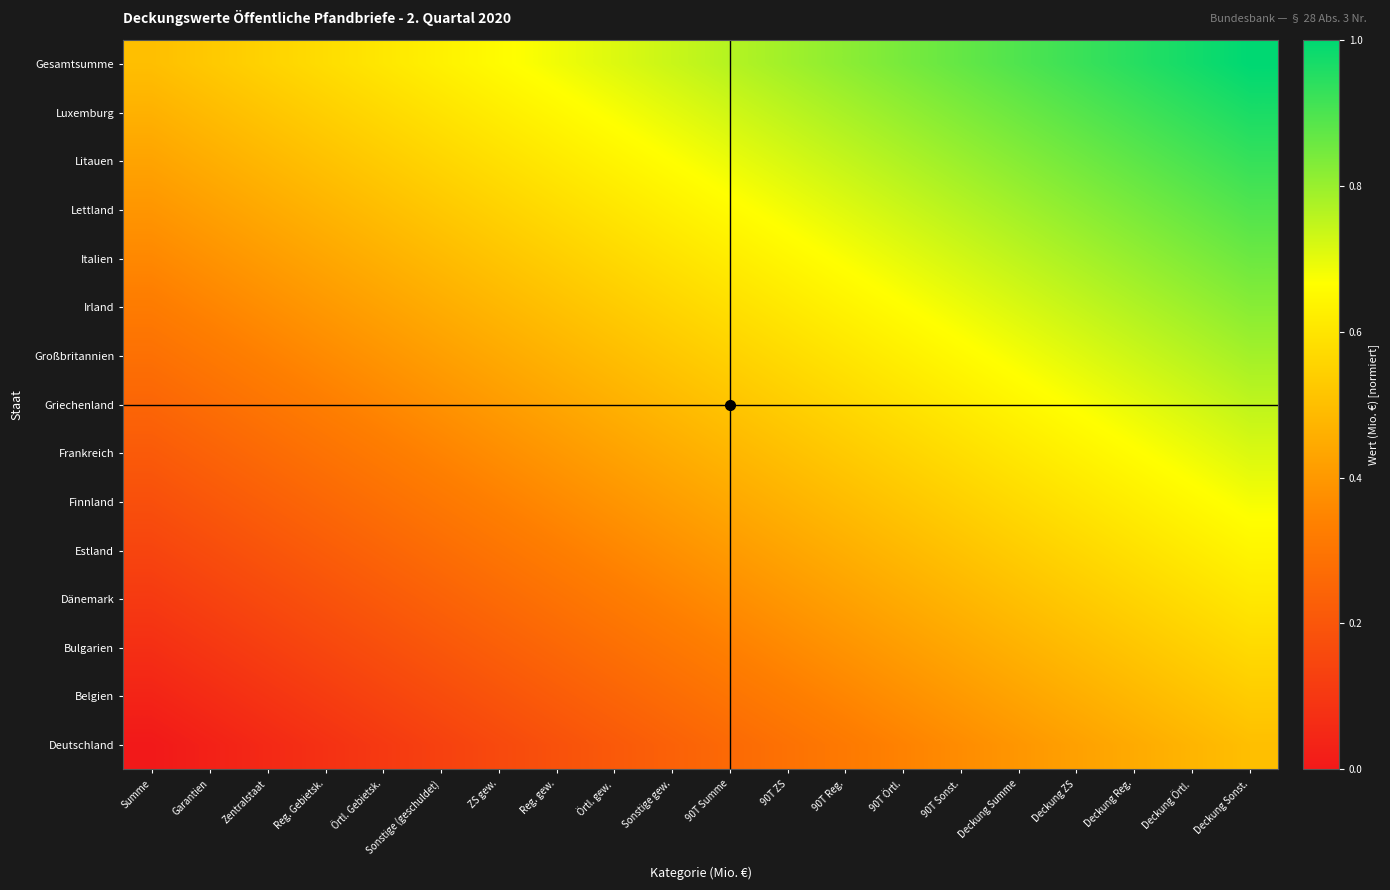

Reading left to right, list all the values displayed in this chart.

Deutschland: Summe=0.0	Garantien=0.0	Zentralstaat=0.1	Reg. Gebietsk.=0.1	Örtl. Gebietsk.=0.1	Sonstige (geschuldet)=0.1	ZS gew.=0.2	Reg. gew.=0.2	Örtl. gew.=0.2	Sonstige gew.=0.2	90T Summe=0.3	90T ZS=0.3	90T Reg.=0.3	90T Örtl.=0.3	90T Sonst.=0.4	Deckung Summe=0.4	Deckung ZS=0.4	Deckung Reg.=0.4	Deckung Örtl.=0.5	Deckung Sonst.=0.5
Belgien: Summe=0.0	Garantien=0.1	Zentralstaat=0.1	Reg. Gebietsk.=0.1	Örtl. Gebietsk.=0.1	Sonstige (geschuldet)=0.2	ZS gew.=0.2	Reg. gew.=0.2	Örtl. gew.=0.2	Sonstige gew.=0.3	90T Summe=0.3	90T ZS=0.3	90T Reg.=0.4	90T Örtl.=0.4	90T Sonst.=0.4	Deckung Summe=0.4	Deckung ZS=0.5	Deckung Reg.=0.5	Deckung Örtl.=0.5	Deckung Sonst.=0.5
Bulgarien: Summe=0.1	Garantien=0.1	Zentralstaat=0.1	Reg. Gebietsk.=0.2	Örtl. Gebietsk.=0.2	Sonstige (geschuldet)=0.2	ZS gew.=0.2	Reg. gew.=0.3	Örtl. gew.=0.3	Sonstige gew.=0.3	90T Summe=0.3	90T ZS=0.4	90T Reg.=0.4	90T Örtl.=0.4	90T Sonst.=0.4	Deckung Summe=0.5	Deckung ZS=0.5	Deckung Reg.=0.5	Deckung Örtl.=0.5	Deckung Sonst.=0.6
Dänemark: Summe=0.1	Garantien=0.1	Zentralstaat=0.2	Reg. Gebietsk.=0.2	Örtl. Gebietsk.=0.2	Sonstige (geschuldet)=0.2	ZS gew.=0.3	Reg. gew.=0.3	Örtl. gew.=0.3	Sonstige gew.=0.3	90T Summe=0.4	90T ZS=0.4	90T Reg.=0.4	90T Örtl.=0.4	90T Sonst.=0.5	Deckung Summe=0.5	Deckung ZS=0.5	Deckung Reg.=0.6	Deckung Örtl.=0.6	Deckung Sonst.=0.6
Estland: Summe=0.1	Garantien=0.2	Zentralstaat=0.2	Reg. Gebietsk.=0.2	Örtl. Gebietsk.=0.2	Sonstige (geschuldet)=0.3	ZS gew.=0.3	Reg. gew.=0.3	Örtl. gew.=0.4	Sonstige gew.=0.4	90T Summe=0.4	90T ZS=0.4	90T Reg.=0.5	90T Örtl.=0.5	90T Sonst.=0.5	Deckung Summe=0.5	Deckung ZS=0.6	Deckung Reg.=0.6	Deckung Örtl.=0.6	Deckung Sonst.=0.6
Finnland: Summe=0.2	Garantien=0.2	Zentralstaat=0.2	Reg. Gebietsk.=0.3	Örtl. Gebietsk.=0.3	Sonstige (geschuldet)=0.3	ZS gew.=0.3	Reg. gew.=0.4	Örtl. gew.=0.4	Sonstige gew.=0.4	90T Summe=0.4	90T ZS=0.5	90T Reg.=0.5	90T Örtl.=0.5	90T Sonst.=0.5	Deckung Summe=0.6	Deckung ZS=0.6	Deckung Reg.=0.6	Deckung Örtl.=0.7	Deckung Sonst.=0.7
Frankreich: Summe=0.2	Garantien=0.2	Zentralstaat=0.3	Reg. Gebietsk.=0.3	Örtl. Gebietsk.=0.3	Sonstige (geschuldet)=0.3	ZS gew.=0.4	Reg. gew.=0.4	Örtl. gew.=0.4	Sonstige gew.=0.5	90T Summe=0.5	90T ZS=0.5	90T Reg.=0.5	90T Örtl.=0.6	90T Sonst.=0.6	Deckung Summe=0.6	Deckung ZS=0.6	Deckung Reg.=0.7	Deckung Örtl.=0.7	Deckung Sonst.=0.7
Griechenland: Summe=0.2	Garantien=0.3	Zentralstaat=0.3	Reg. Gebietsk.=0.3	Örtl. Gebietsk.=0.4	Sonstige (geschuldet)=0.4	ZS gew.=0.4	Reg. gew.=0.4	Örtl. gew.=0.5	Sonstige gew.=0.5	90T Summe=0.5	90T ZS=0.5	90T Reg.=0.6	90T Örtl.=0.6	90T Sonst.=0.6	Deckung Summe=0.6	Deckung ZS=0.7	Deckung Reg.=0.7	Deckung Örtl.=0.7	Deckung Sonst.=0.8
Großbritannien: Summe=0.3	Garantien=0.3	Zentralstaat=0.3	Reg. Gebietsk.=0.4	Örtl. Gebietsk.=0.4	Sonstige (geschuldet)=0.4	ZS gew.=0.4	Reg. gew.=0.5	Örtl. gew.=0.5	Sonstige gew.=0.5	90T Summe=0.5	90T ZS=0.6	90T Reg.=0.6	90T Örtl.=0.6	90T Sonst.=0.7	Deckung Summe=0.7	Deckung ZS=0.7	Deckung Reg.=0.7	Deckung Örtl.=0.8	Deckung Sonst.=0.8
Irland: Summe=0.3	Garantien=0.3	Zentralstaat=0.4	Reg. Gebietsk.=0.4	Örtl. Gebietsk.=0.4	Sonstige (geschuldet)=0.5	ZS gew.=0.5	Reg. gew.=0.5	Örtl. gew.=0.5	Sonstige gew.=0.6	90T Summe=0.6	90T ZS=0.6	90T Reg.=0.6	90T Örtl.=0.7	90T Sonst.=0.7	Deckung Summe=0.7	Deckung ZS=0.7	Deckung Reg.=0.8	Deckung Örtl.=0.8	Deckung Sonst.=0.8
Italien: Summe=0.4	Garantien=0.4	Zentralstaat=0.4	Reg. Gebietsk.=0.4	Örtl. Gebietsk.=0.5	Sonstige (geschuldet)=0.5	ZS gew.=0.5	Reg. gew.=0.5	Örtl. gew.=0.6	Sonstige gew.=0.6	90T Summe=0.6	90T ZS=0.6	90T Reg.=0.7	90T Örtl.=0.7	90T Sonst.=0.7	Deckung Summe=0.8	Deckung ZS=0.8	Deckung Reg.=0.8	Deckung Örtl.=0.8	Deckung Sonst.=0.9
Lettland: Summe=0.4	Garantien=0.4	Zentralstaat=0.4	Reg. Gebietsk.=0.5	Örtl. Gebietsk.=0.5	Sonstige (geschuldet)=0.5	ZS gew.=0.6	Reg. gew.=0.6	Örtl. gew.=0.6	Sonstige gew.=0.6	90T Summe=0.7	90T ZS=0.7	90T Reg.=0.7	90T Örtl.=0.7	90T Sonst.=0.8	Deckung Summe=0.8	Deckung ZS=0.8	Deckung Reg.=0.8	Deckung Örtl.=0.9	Deckung Sonst.=0.9
Litauen: Summe=0.4	Garantien=0.5	Zentralstaat=0.5	Reg. Gebietsk.=0.5	Örtl. Gebietsk.=0.5	Sonstige (geschuldet)=0.6	ZS gew.=0.6	Reg. gew.=0.6	Örtl. gew.=0.6	Sonstige gew.=0.7	90T Summe=0.7	90T ZS=0.7	90T Reg.=0.7	90T Örtl.=0.8	90T Sonst.=0.8	Deckung Summe=0.8	Deckung ZS=0.8	Deckung Reg.=0.9	Deckung Örtl.=0.9	Deckung Sonst.=0.9
Luxemburg: Summe=0.5	Garantien=0.5	Zentralstaat=0.5	Reg. Gebietsk.=0.5	Örtl. Gebietsk.=0.6	Sonstige (geschuldet)=0.6	ZS gew.=0.6	Reg. gew.=0.6	Örtl. gew.=0.7	Sonstige gew.=0.7	90T Summe=0.7	90T ZS=0.8	90T Reg.=0.8	90T Örtl.=0.8	90T Sonst.=0.8	Deckung Summe=0.9	Deckung ZS=0.9	Deckung Reg.=0.9	Deckung Örtl.=0.9	Deckung Sonst.=1.0
Gesamtsumme: Summe=0.5	Garantien=0.5	Zentralstaat=0.6	Reg. Gebietsk.=0.6	Örtl. Gebietsk.=0.6	Sonstige (geschuldet)=0.6	ZS gew.=0.7	Reg. gew.=0.7	Örtl. gew.=0.7	Sonstige gew.=0.7	90T Summe=0.8	90T ZS=0.8	90T Reg.=0.8	90T Örtl.=0.8	90T Sonst.=0.9	Deckung Summe=0.9	Deckung ZS=0.9	Deckung Reg.=0.9	Deckung Örtl.=1.0	Deckung Sonst.=1.0